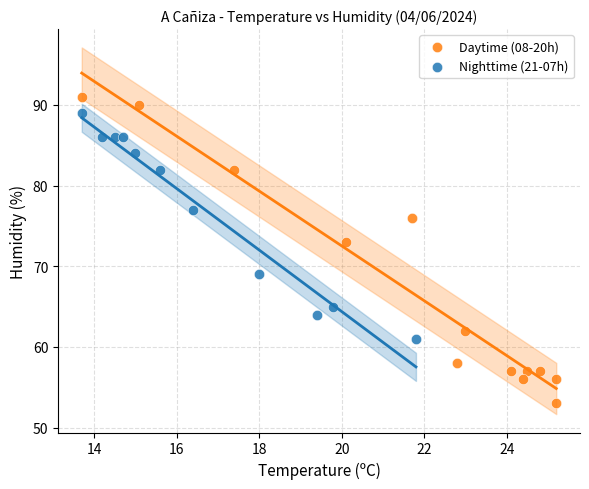

Which series has the largest Y range (max minus min)?

Daytime (08-20h)